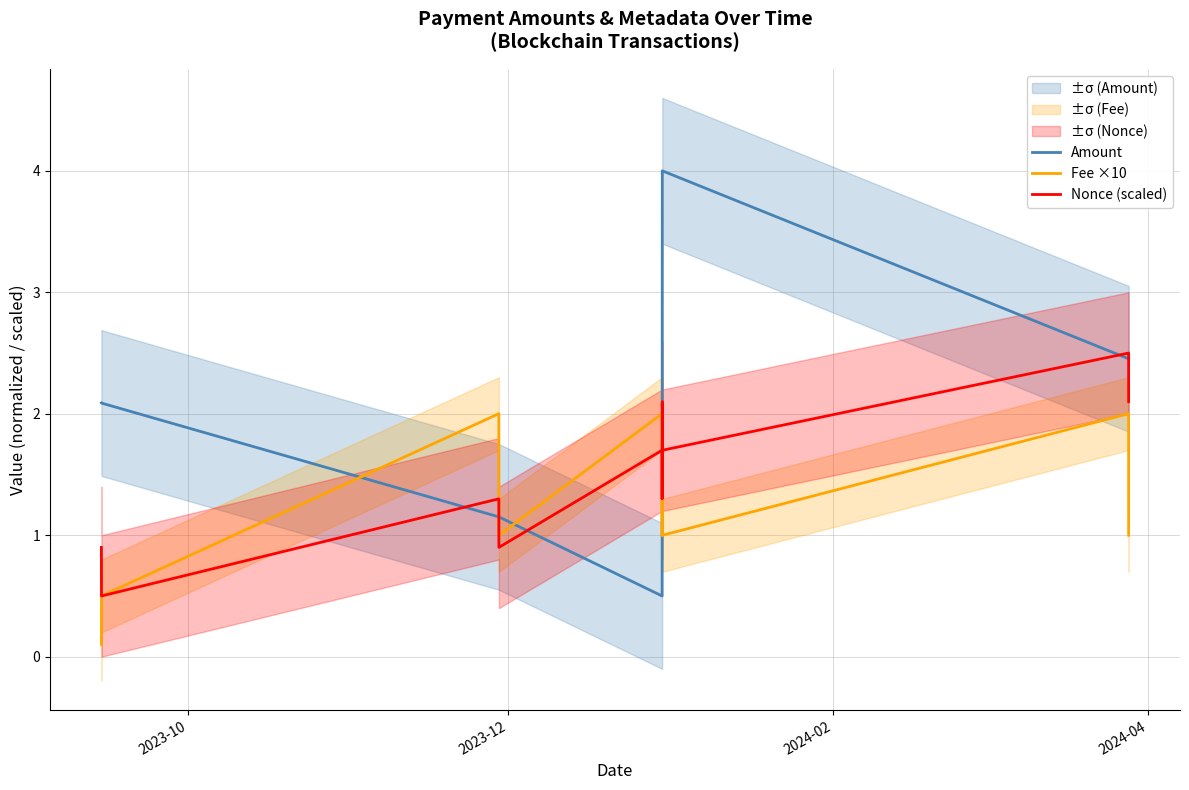

Which series ends up on top after the final intersection of Amount and Fee ×10?

Amount